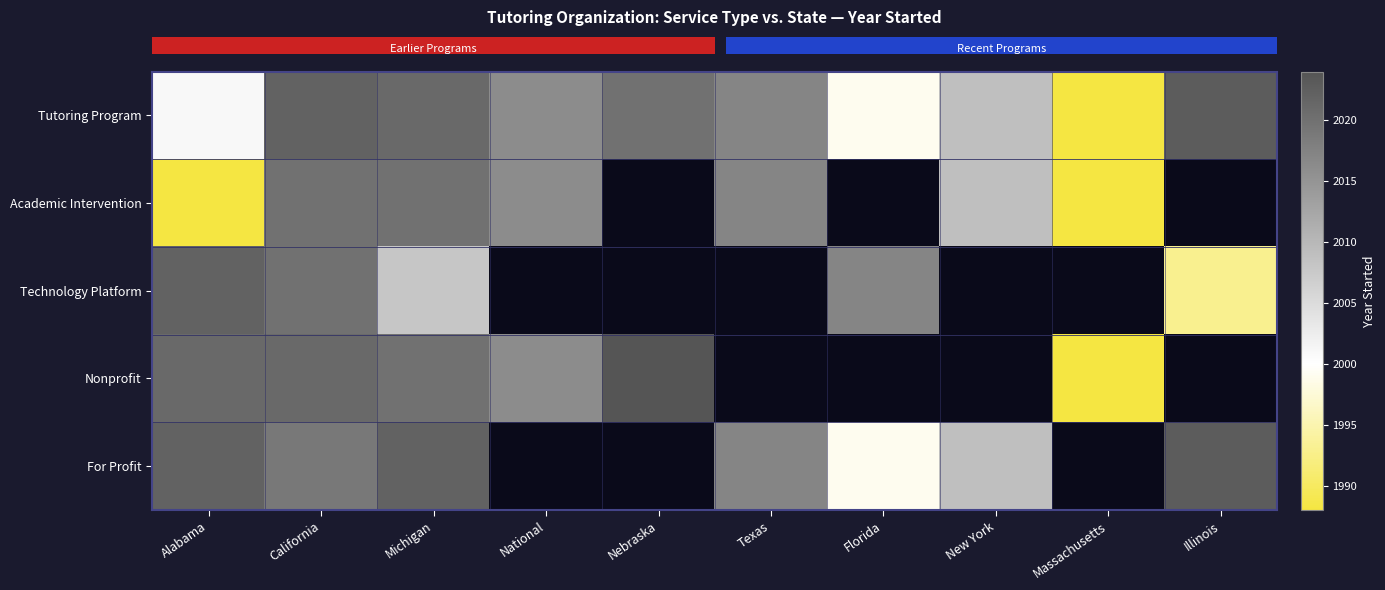

At which category is the sum across all series the highest?

California